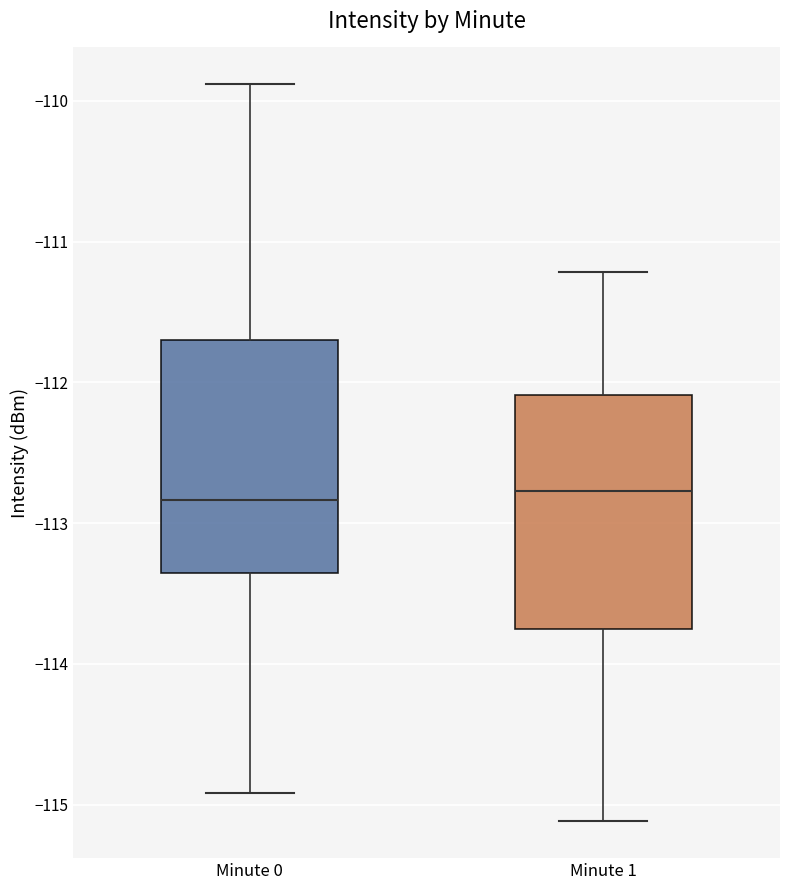

Where does the upper whisker of the box for Minute 1 end on the y-axis? The values are not printed on the chart, so give them approximately, as read against the axis.

-111.2